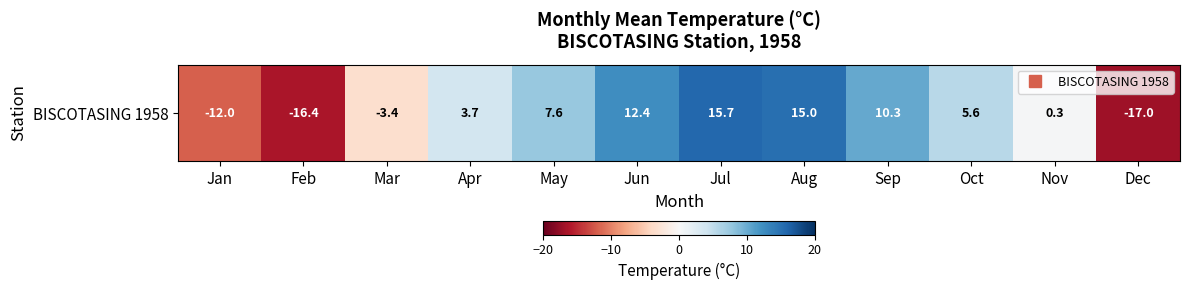

Reading left to right, extract all data points from this chart.

Jan=-12.0	Feb=-16.4	Mar=-3.4	Apr=3.7	May=7.6	Jun=12.4	Jul=15.7	Aug=15.0	Sep=10.3	Oct=5.6	Nov=0.3	Dec=-17.0